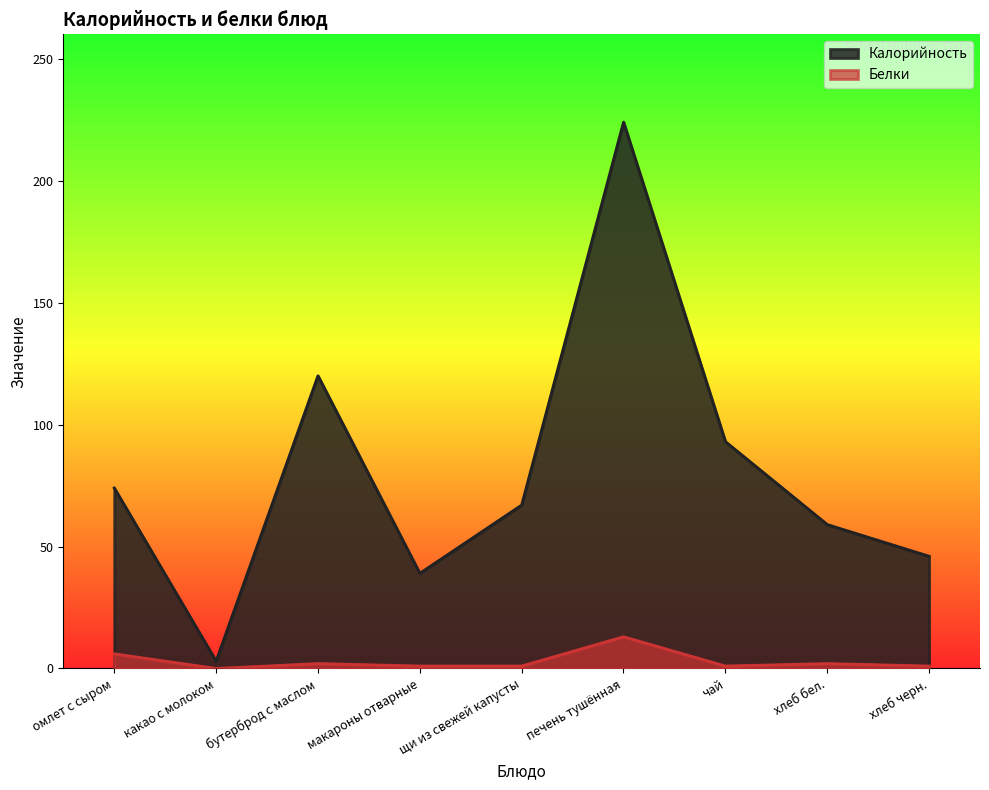

What is the label of the 4th point from the right?

печень тушённая